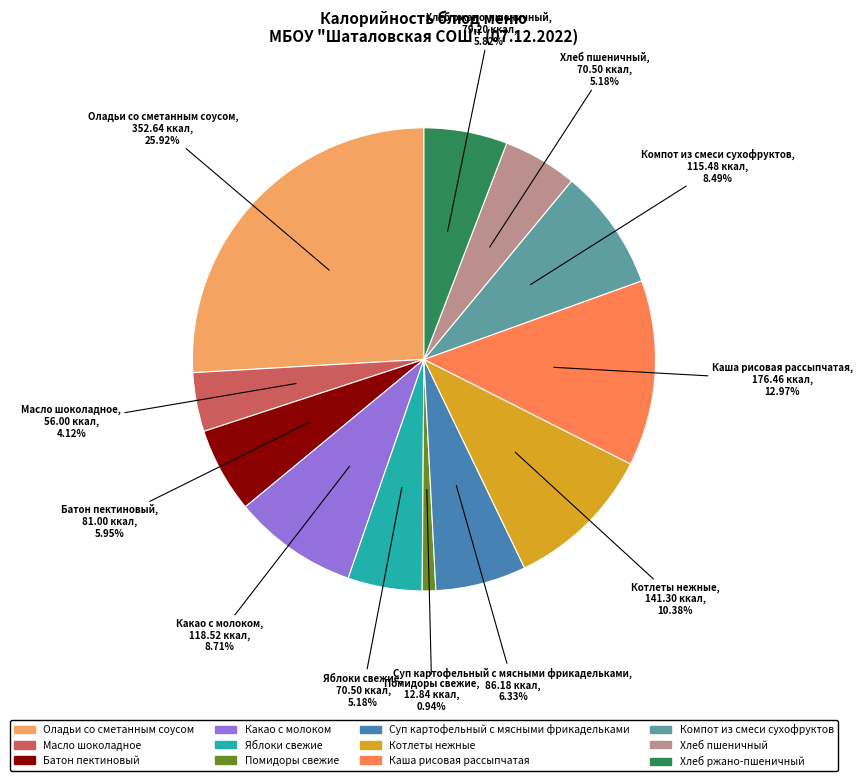

What is the largest slice in the pie chart?

Оладьи со сметанным соусом